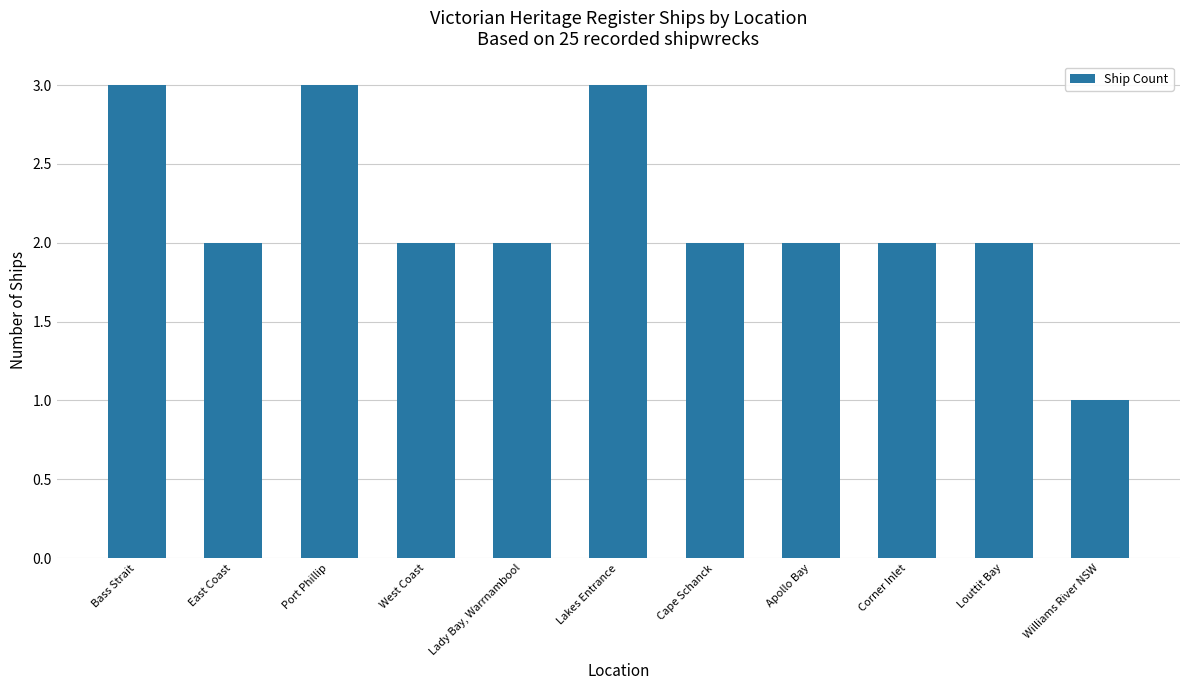

What is the label of the 9th bar from the left?

Corner Inlet